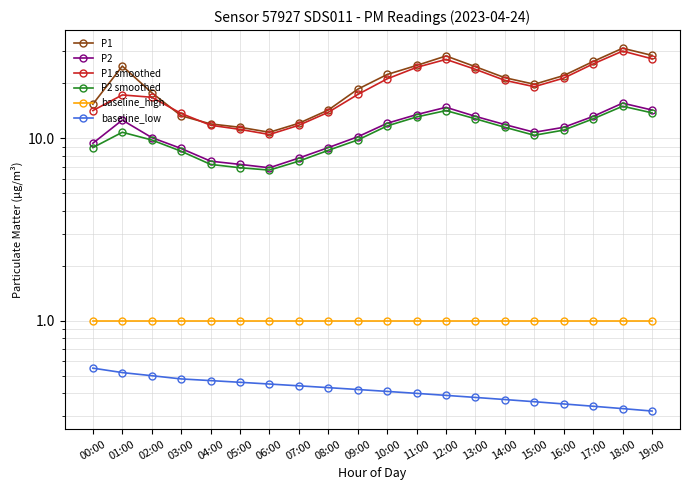

What is the label of the 20th point from the left?

19:00